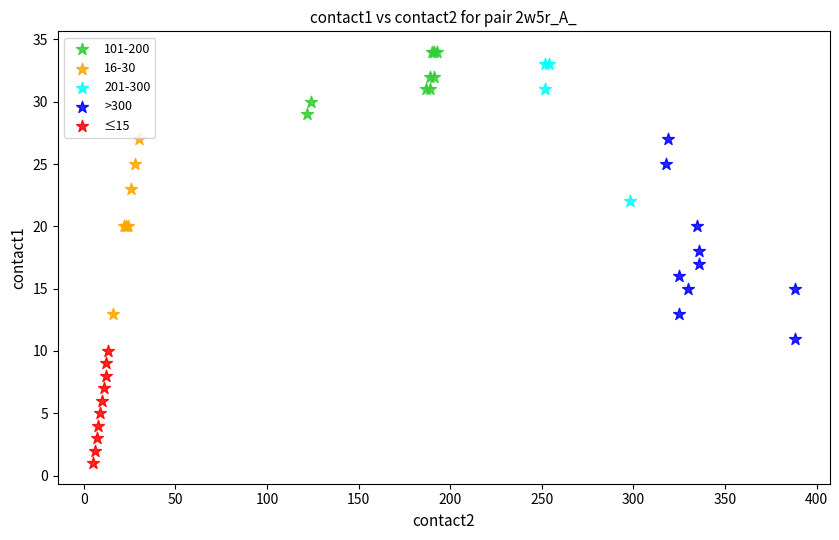

Which series contains the lowest Y value?

≤15